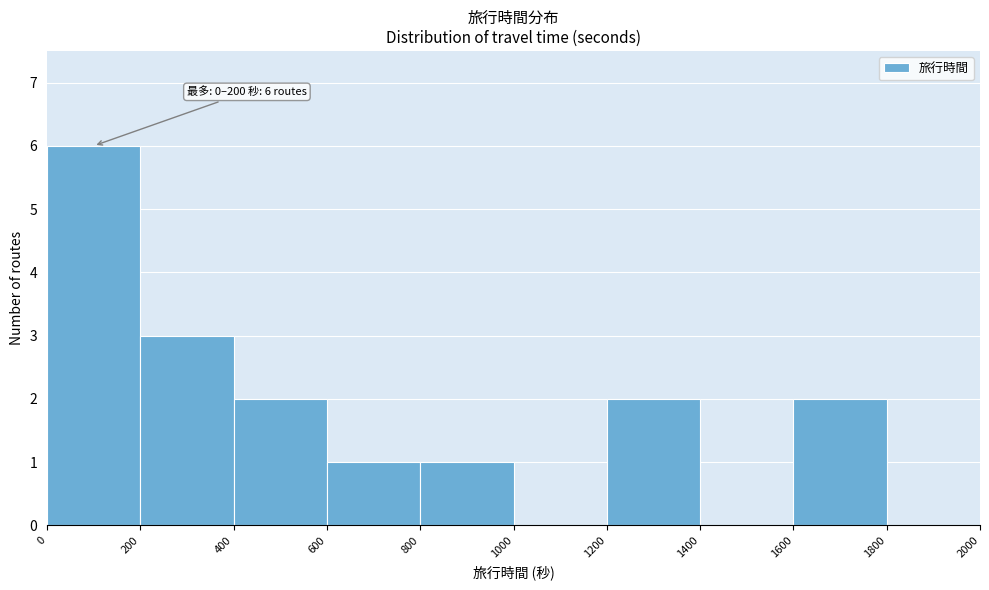

Over which range of the x-axis is the bar tallest?

0 to 200